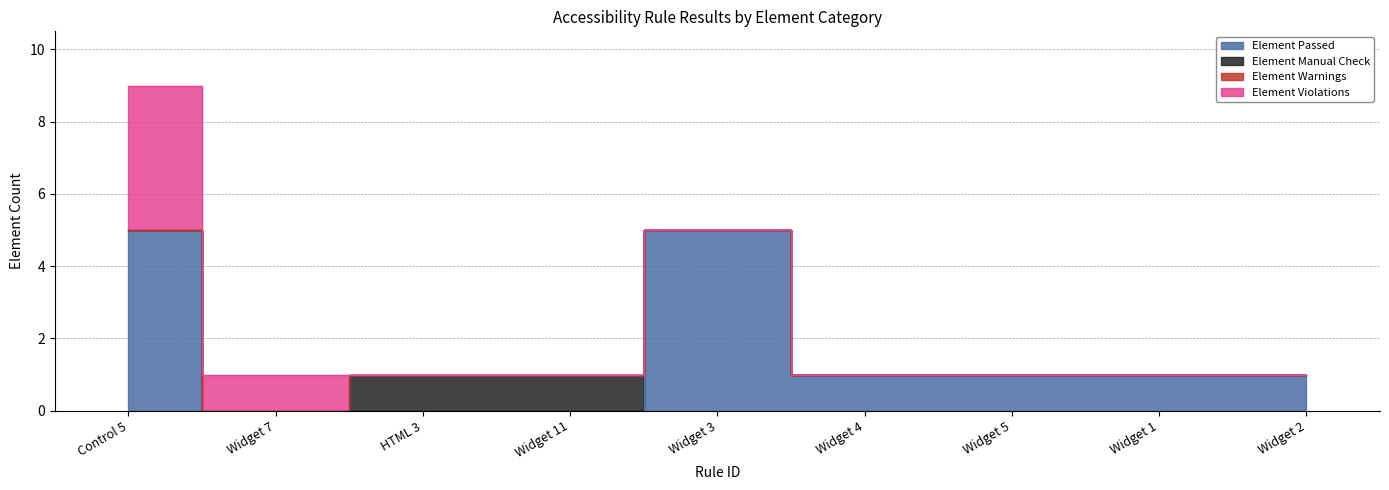

Where is Element Manual Check nearest to the value 0?

Control 5